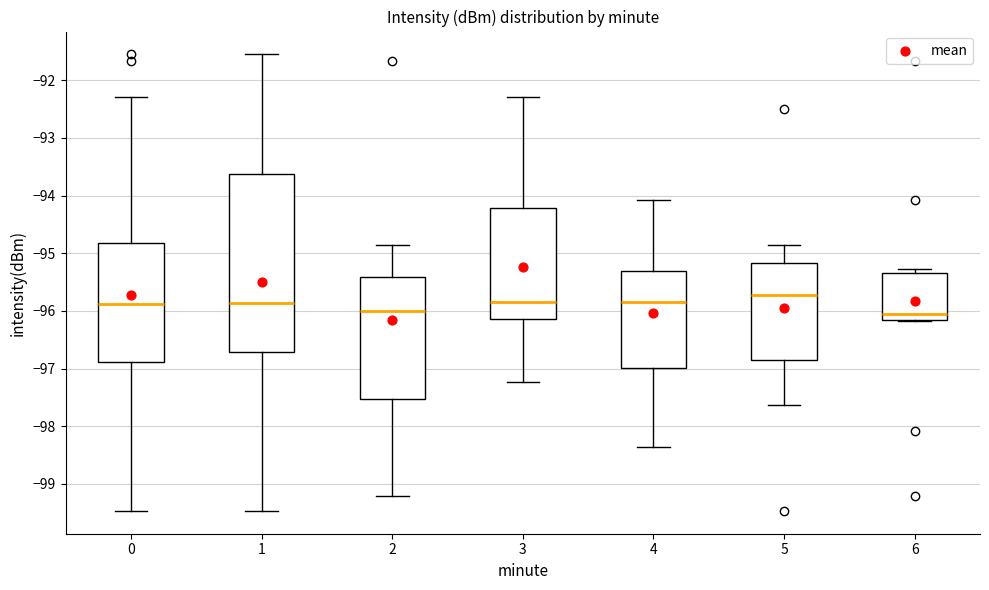

Where is the upper edge of the box at x = 3 on the y-axis? The values are not printed on the chart, so give them approximately, as read against the axis.

-94.2